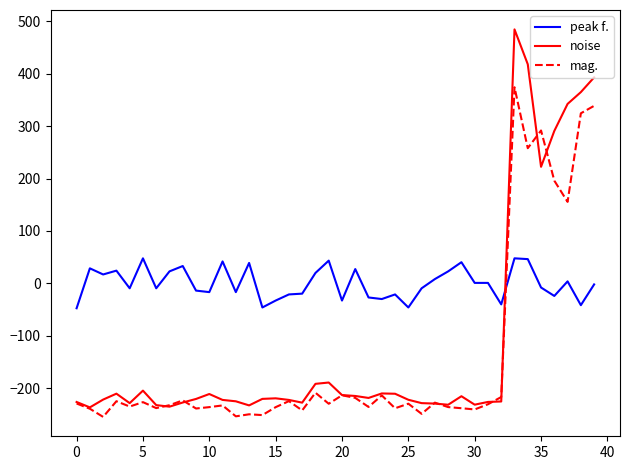

Is this an area chart (filled region under the line)?

No